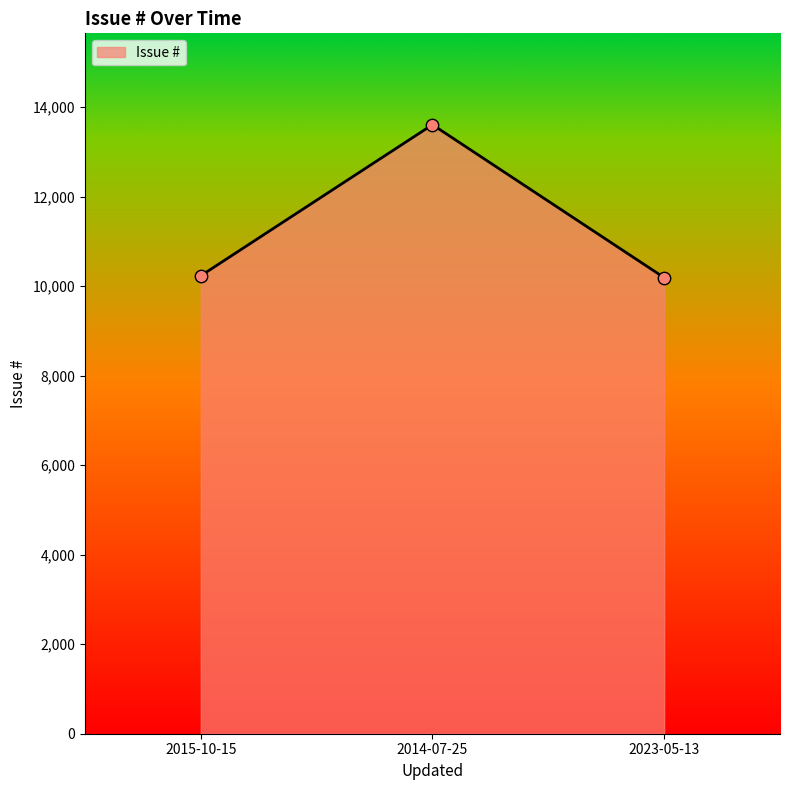

What is the change in value from 2015-10-15 to 2023-05-13?

-41